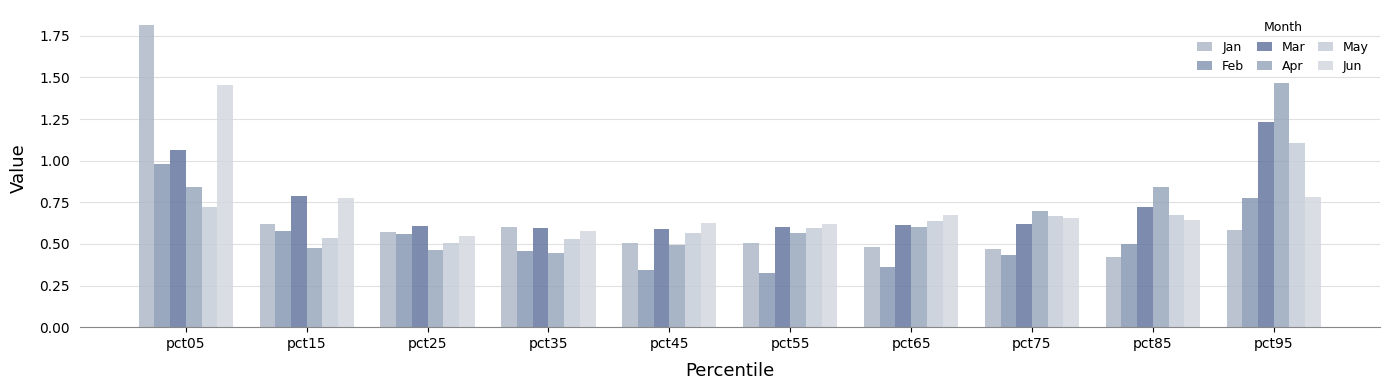

How many bars are there in total?

60